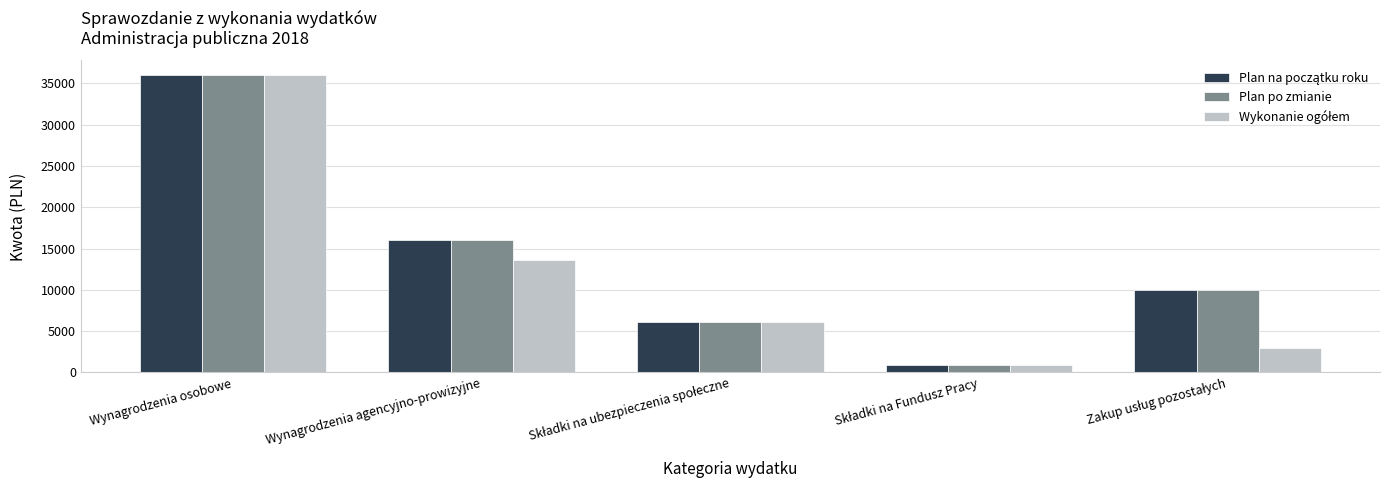

What is the difference between the maximum and minimum values in the Plan po zmianie series?

35120